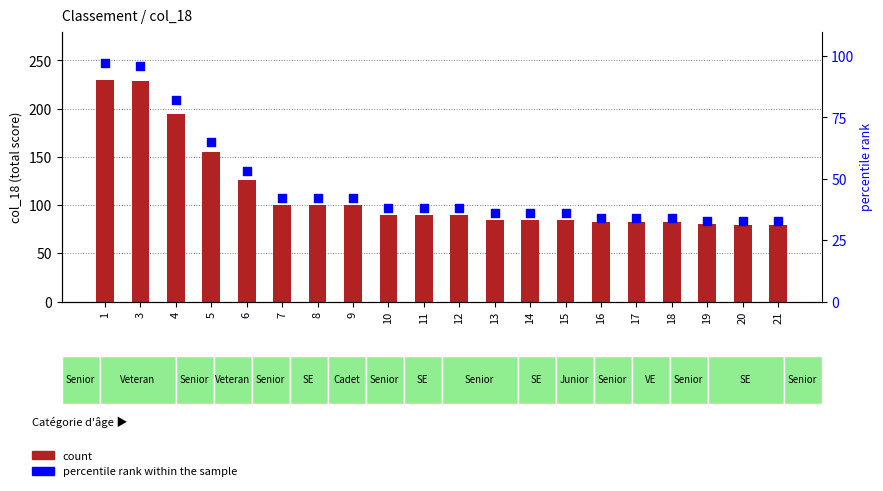

At how many categories does at least one series exceed 50?

20